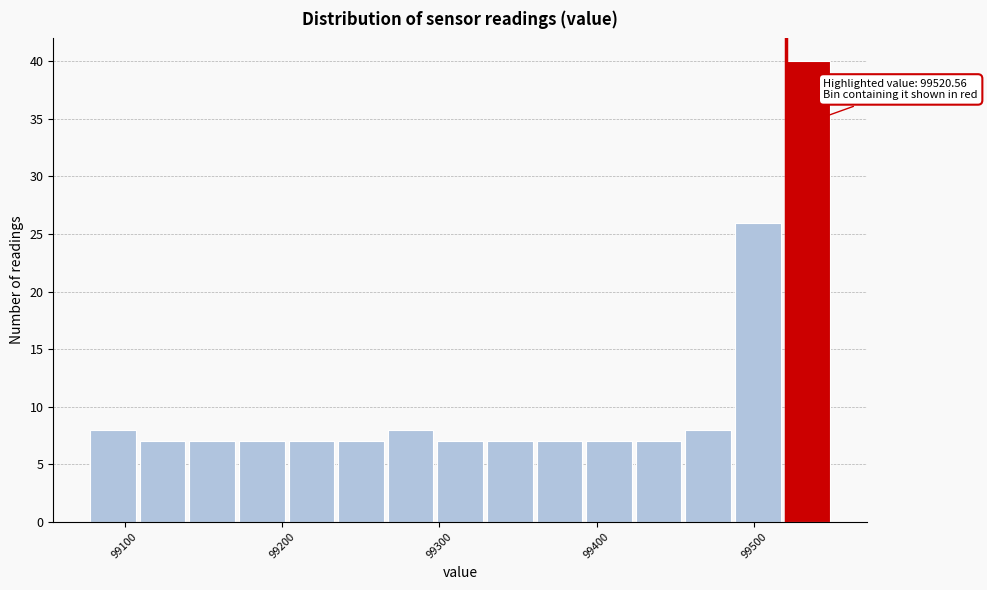

Read against the x-axis, roughly where is the centre of the tallest bar?

99530